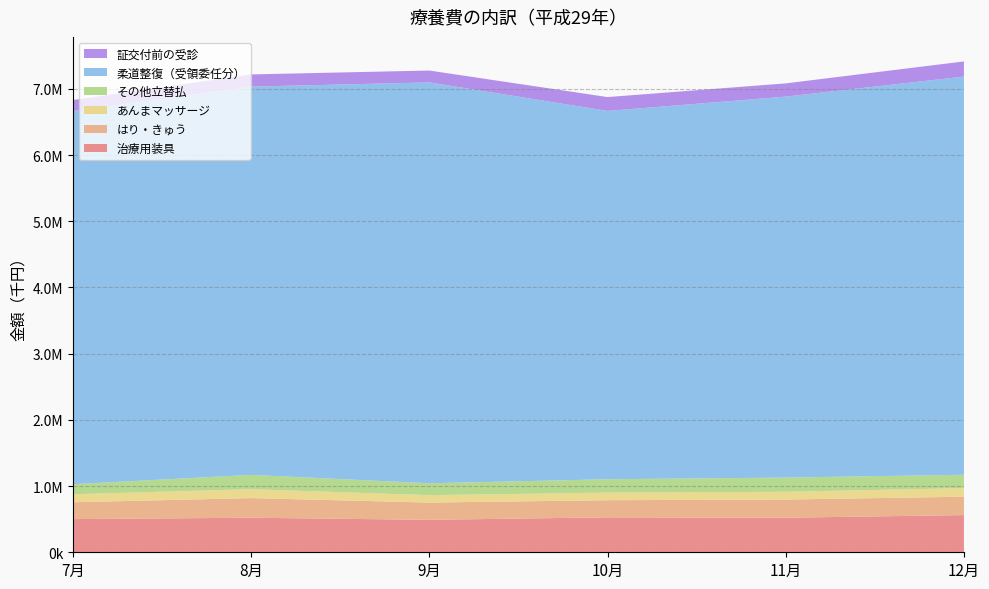

Reading right to left, extract all data points from this chart.

治療用装具: 12月=561680.4	11月=521895.9	10月=527680.3	9月=490479.0	8月=521718.3	7月=501122.6
はり・きゅう: 12月=277926.0	11月=274639.5	10月=258822.8	9月=260545.8	8月=296774.6	7月=254364.4
あんまマッサージ: 12月=129755.6	11月=117132.8	10月=115216.8	9月=111653.1	8月=134457.2	7月=121065.4
その他立替払: 12月=201770.3	11月=214581.1	10月=201350.3	9月=179660.7	8月=216083.9	7月=152066.0
柔道整復（受領委任分）: 12月=6013935.8	11月=5753769.3	10月=5562872.4	9月=6054176.6	8月=5864345.9	7月=5634732.1
証交付前の受診: 12月=228585.1	11月=200132.5	10月=209471.8	9月=179745.4	8月=184139.7	7月=167153.4